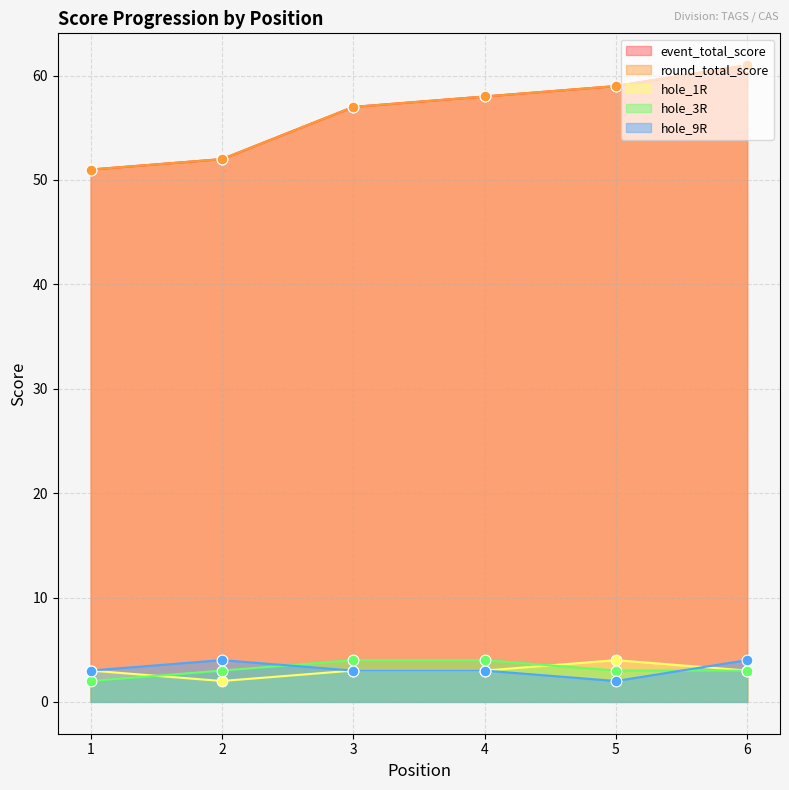

At how many categories does at least one series exceed 48?

6